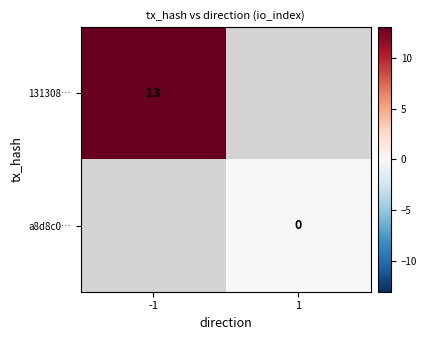

At how many categories does at least one series exceed 12?

1